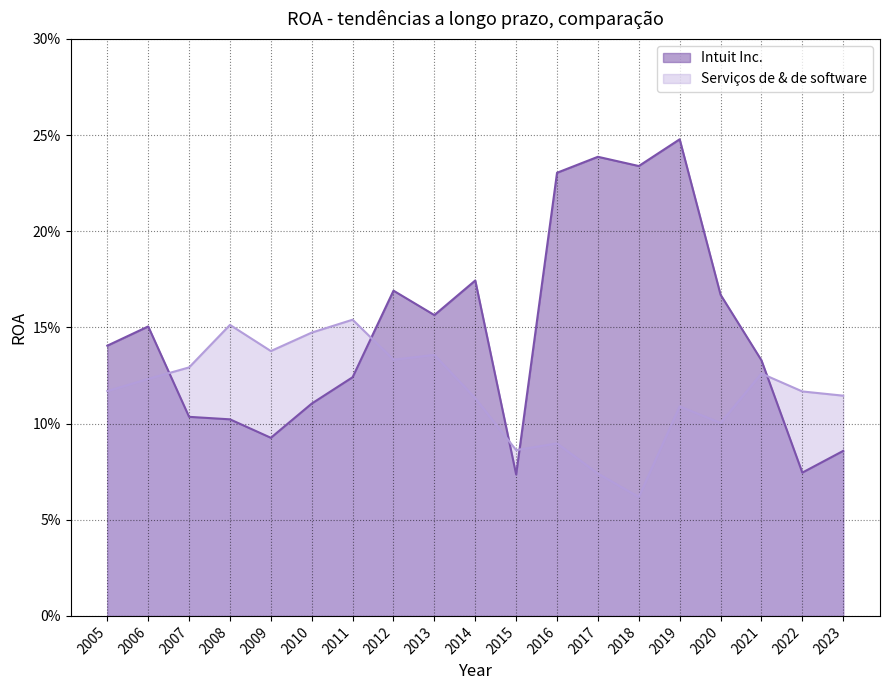

True or false: Intuit Inc. and Serviços de & de software intersect in this chart.

True